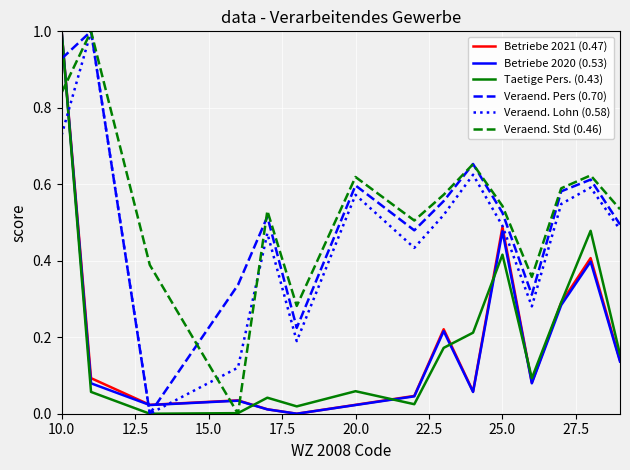

True or false: Veraend. Pers (0.70) and Betriebe 2020 (0.53) intersect in this chart.

True